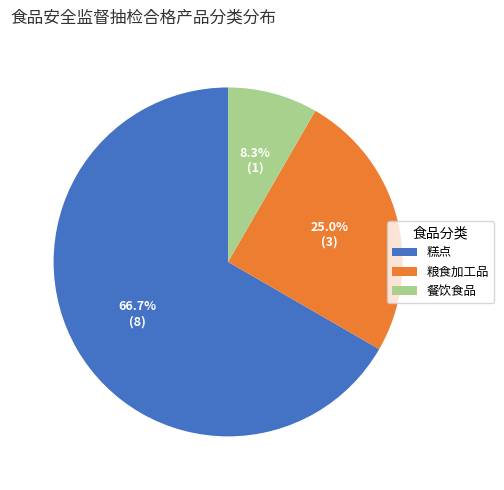

The 糕点 slice represents 76% of the pie. True or false?

False